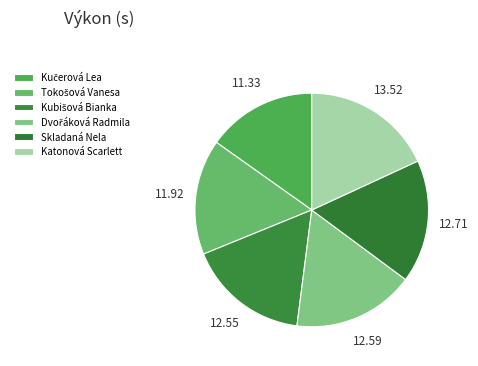

To the nearest percent, what portion does Skladaná Nela represent?

17%